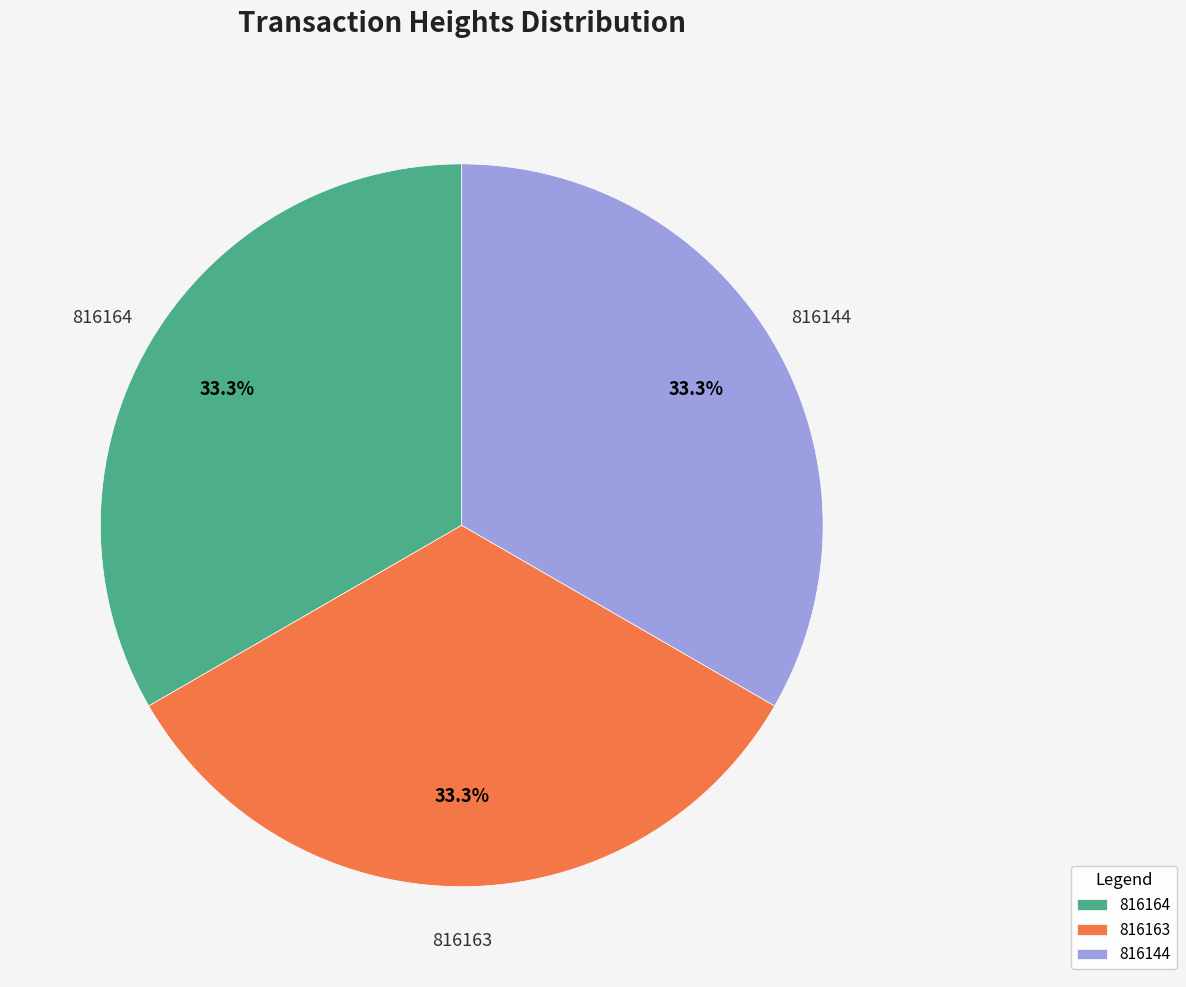

Count the number of slices in the pie.

3